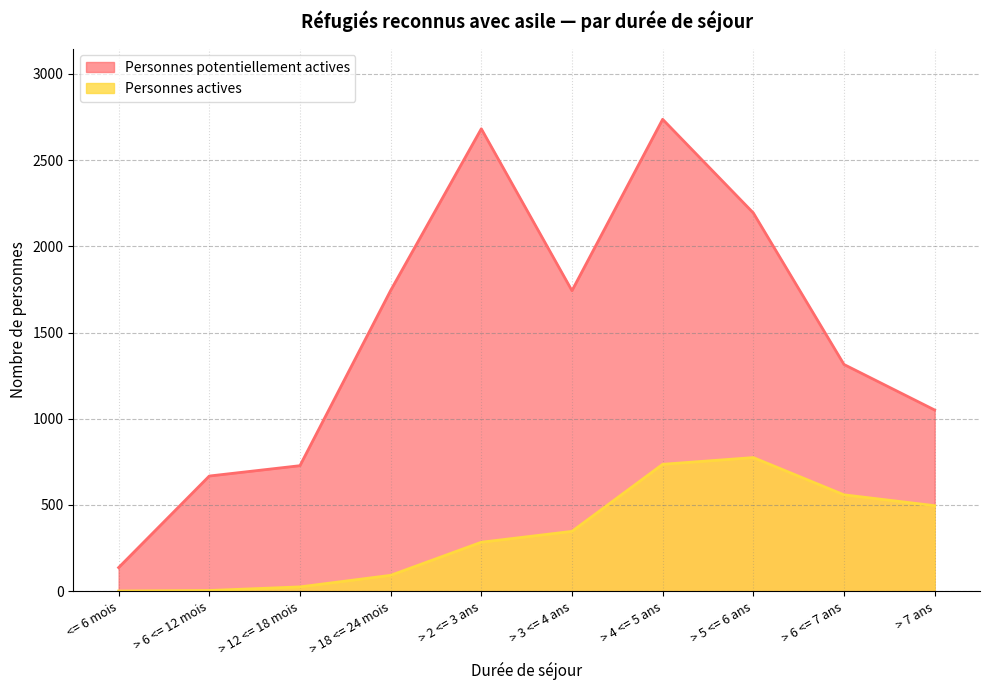

At > 6 <= 12 mois, list the series in order from smallest to largest.

Personnes actives, Personnes potentiellement actives